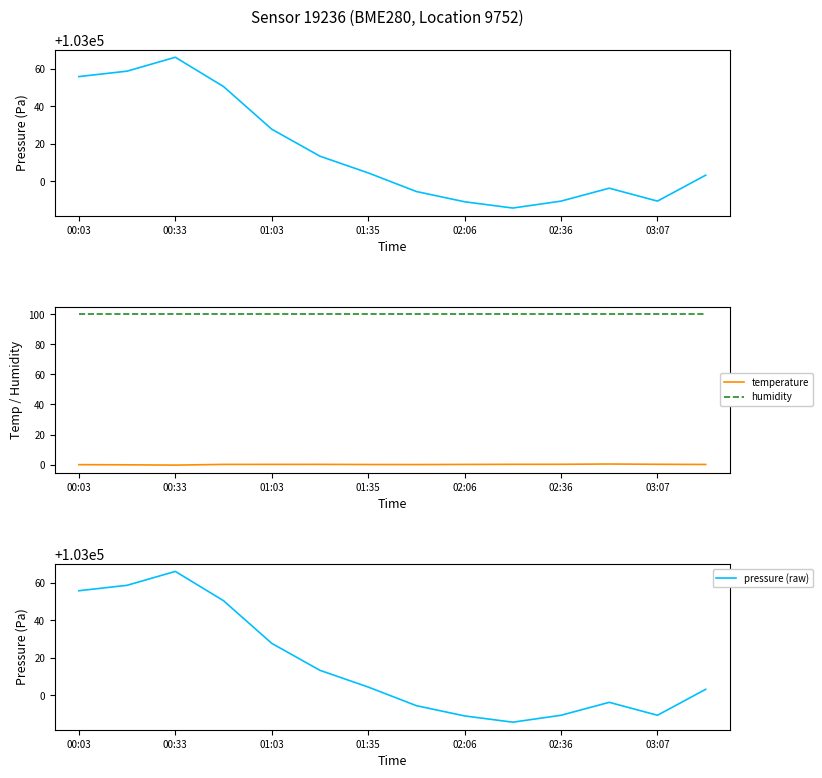

True or false: humidity has a value of 20.9 at 02:36.

False